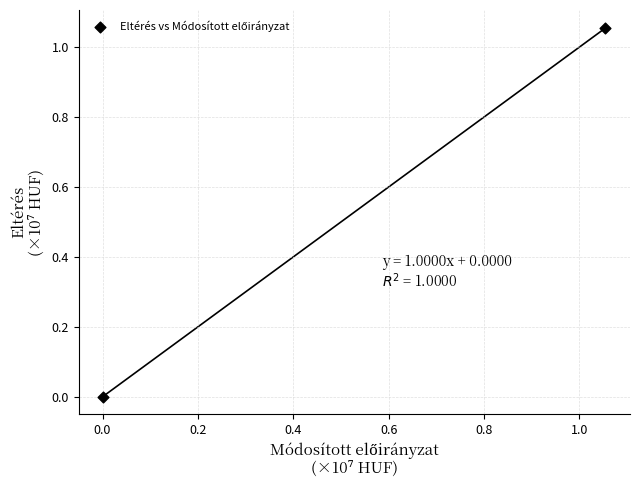

What is the average X value?

0.5